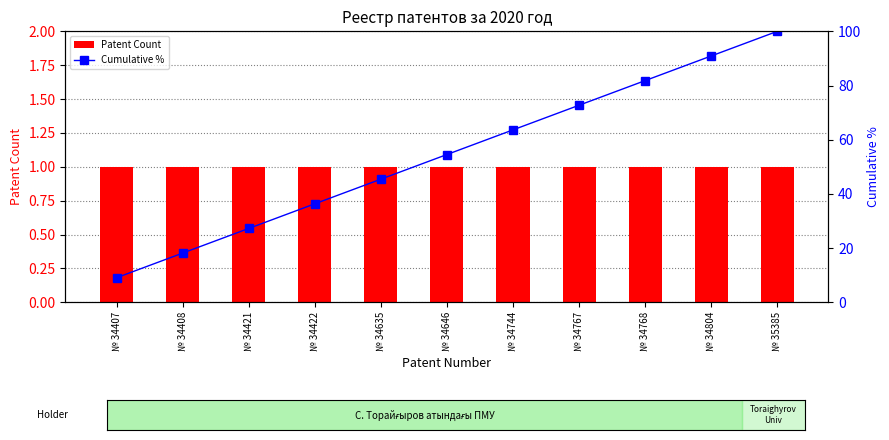

What is the average value of the Patent Count series?

1.0